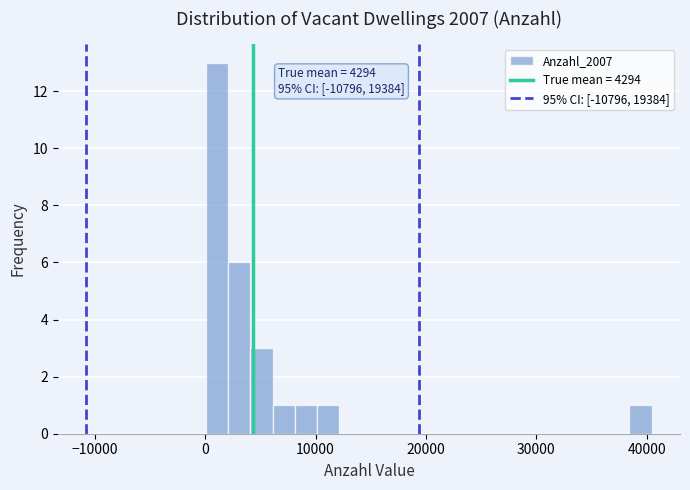

Read against the x-axis, roughly where is the centre of the tallest bar?

1000